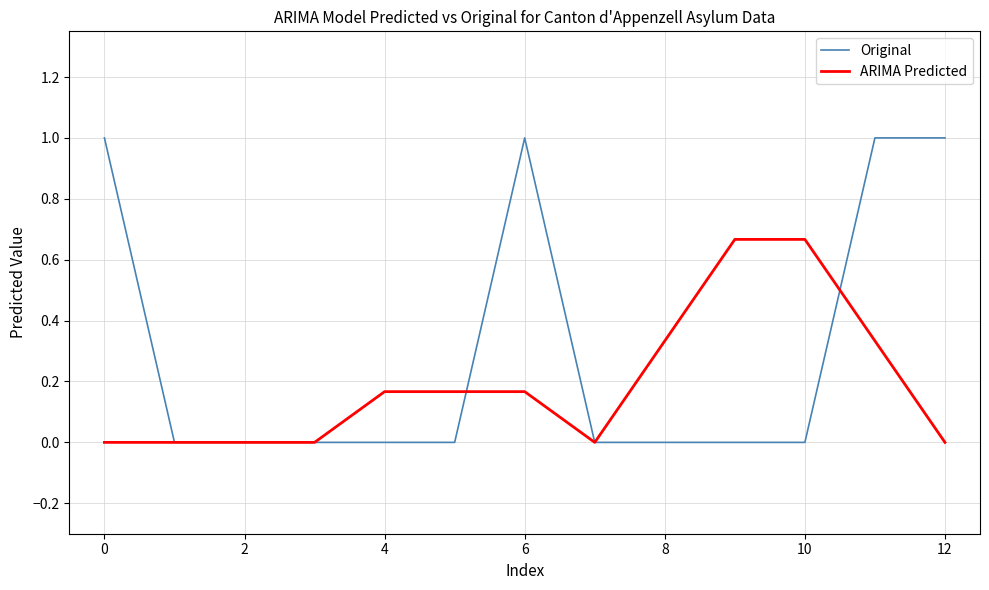

What is the maximum value shown in the chart?

1.0